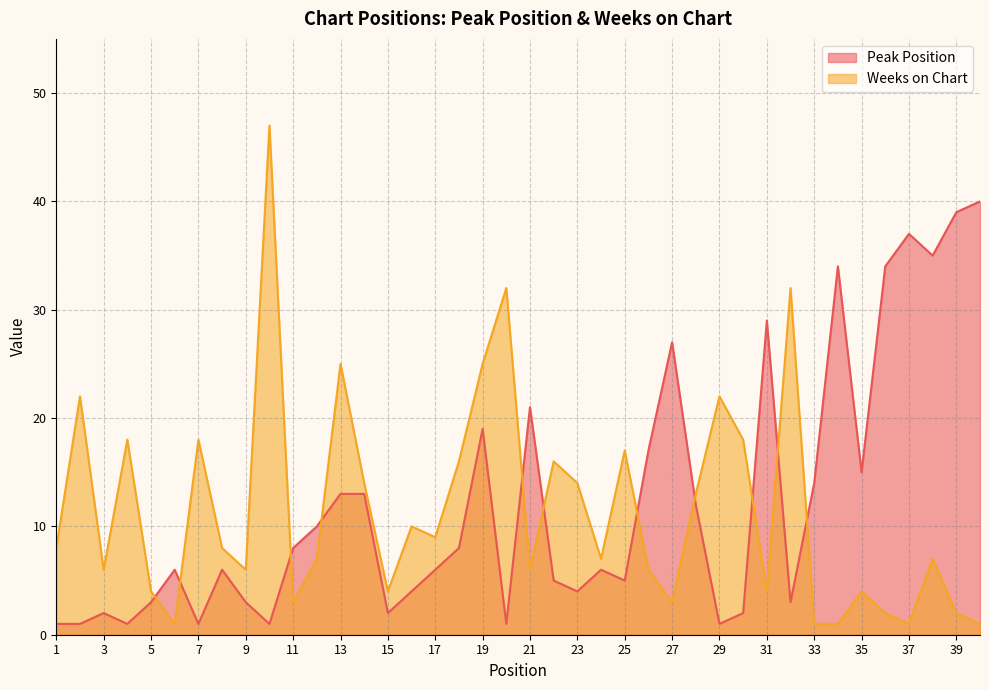

Rank the categories by Weeks on Chart value from lowest to highest.

6, 33, 34, 37, 40, 36, 39, 11, 27, 5, 15, 31, 35, 3, 9, 21, 26, 12, 24, 38, 1, 8, 17, 16, 28, 14, 23, 18, 22, 25, 4, 7, 30, 2, 29, 13, 19, 20, 32, 10